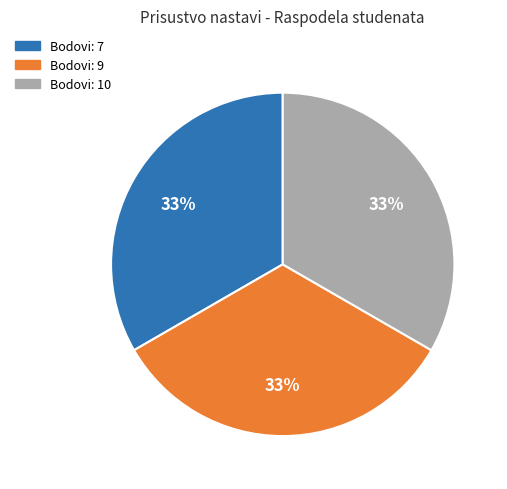

To the nearest percent, what percentage of the pie is Bodovi: 9?

33%